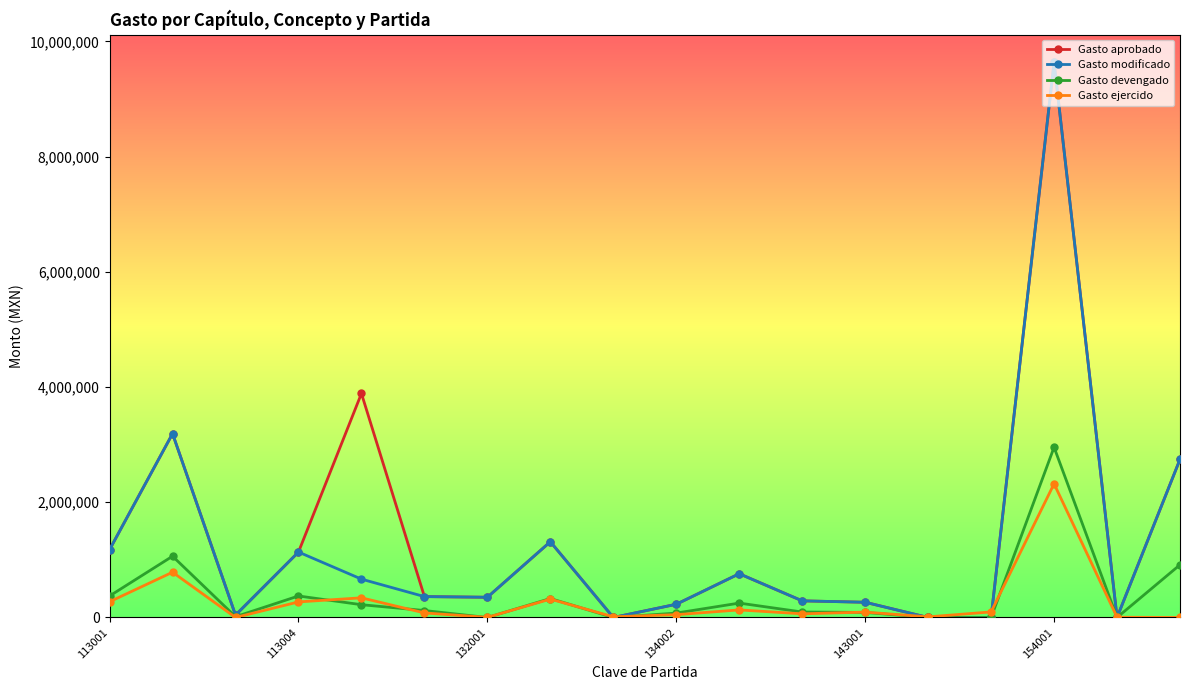

How many data points in Gasto devengado are less than 120860?

9